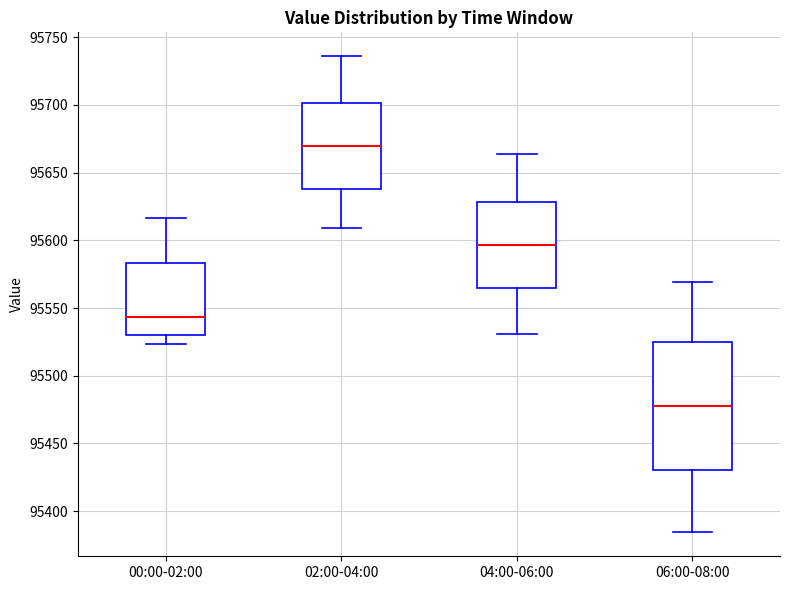

Reading left to right, read every box against the y-axis: the position of its median line, the range the box covers, and the ends of its whiskers. The values are not printed on the chart, so give them approximately, as read against the axis.

00:00-02:00: median 95545, box 95530 to 95585, whiskers 95525 to 95615
02:00-04:00: median 95670, box 95640 to 95700, whiskers 95610 to 95735
04:00-06:00: median 95595, box 95565 to 95630, whiskers 95530 to 95665
06:00-08:00: median 95480, box 95430 to 95525, whiskers 95385 to 95570